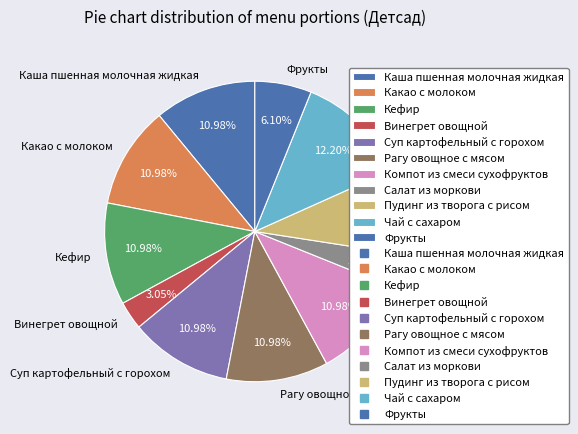

To the nearest percent, what is the difference between the largest and smallest slice percentages?

9%